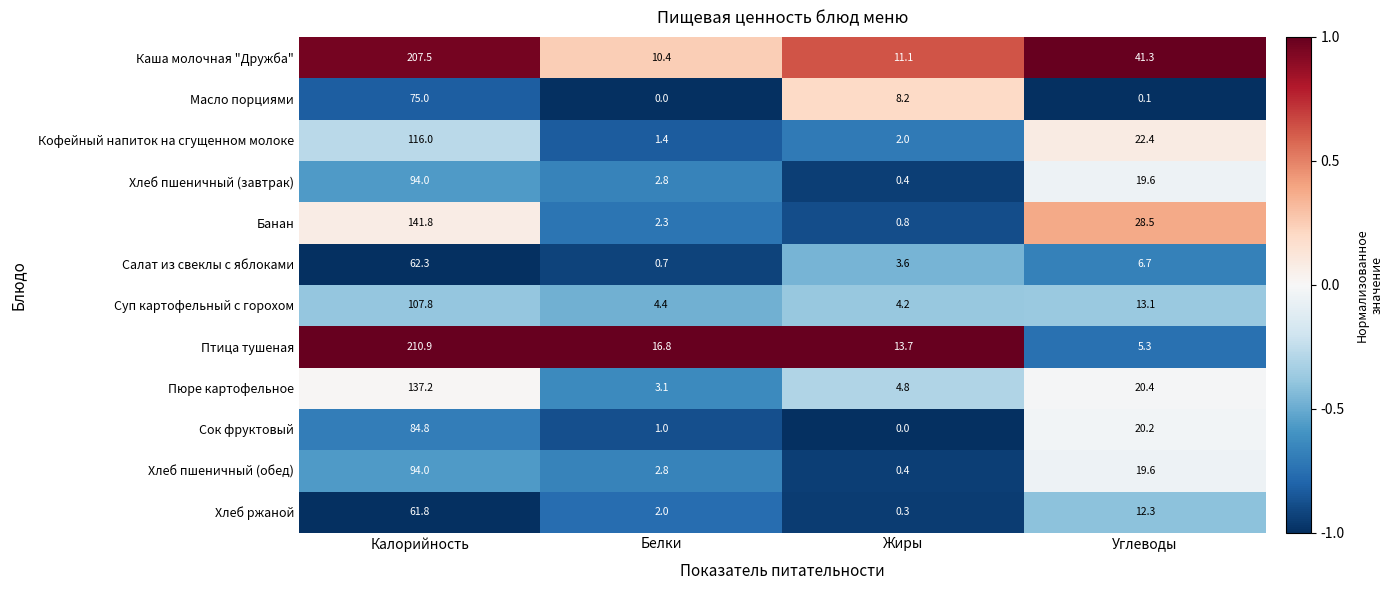

What is the maximum value for Банан?

141.8